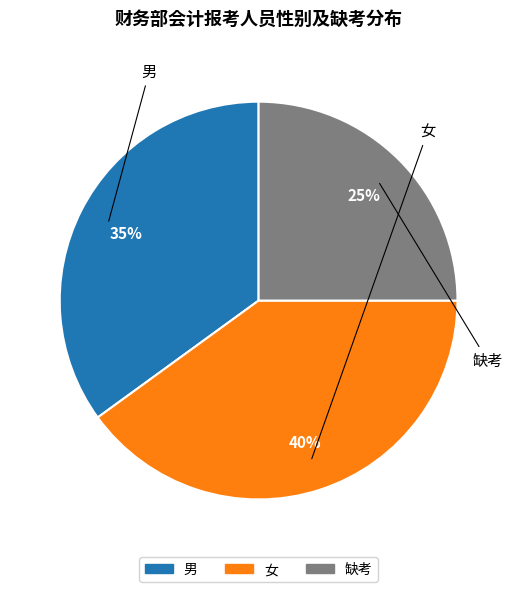

To the nearest percent, what portion does 缺考 represent?

25%